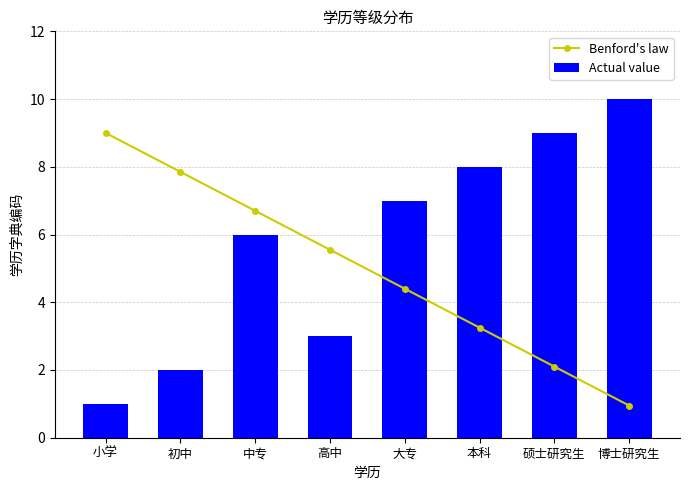

What position from the left is 初中?

2